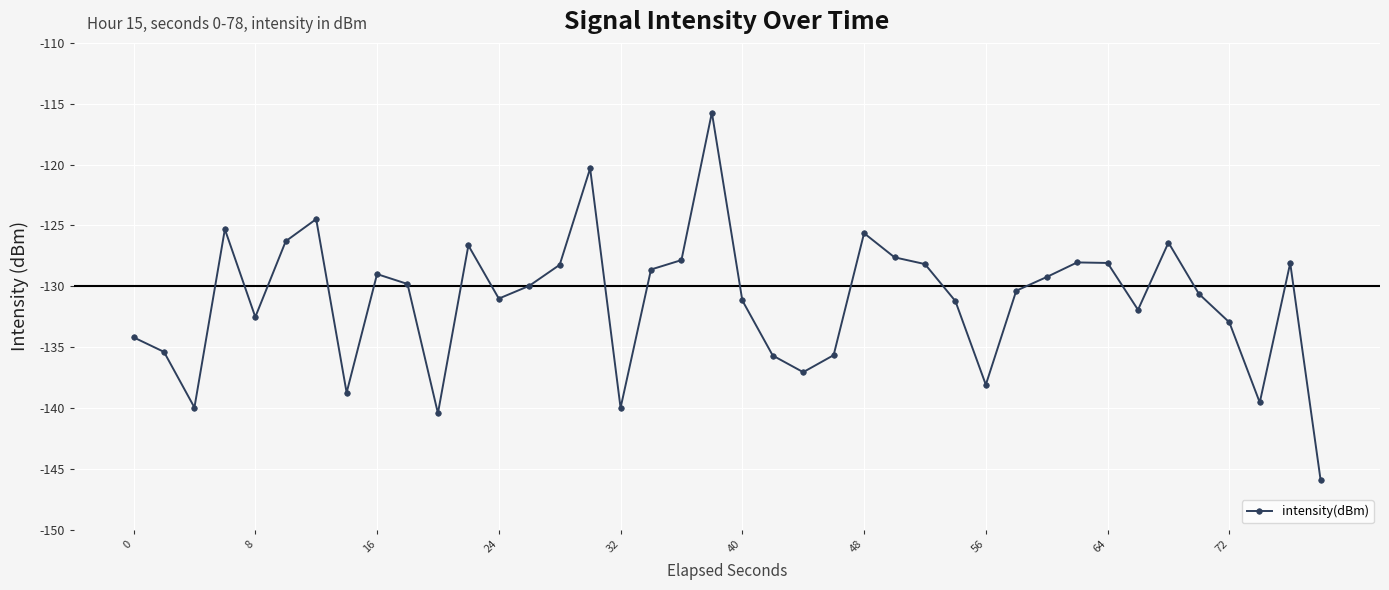

True or false: there are more than 0 points higher than both neighbors.

True